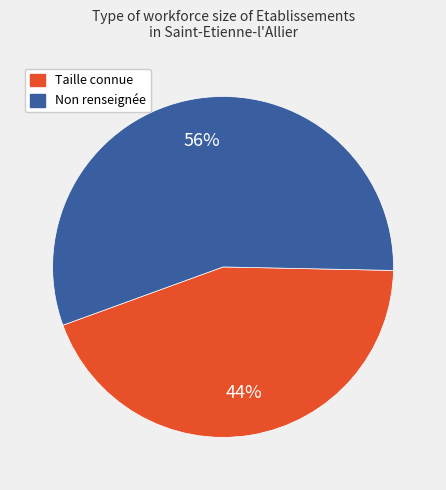

To the nearest percent, what is the average slice percentage?

50%